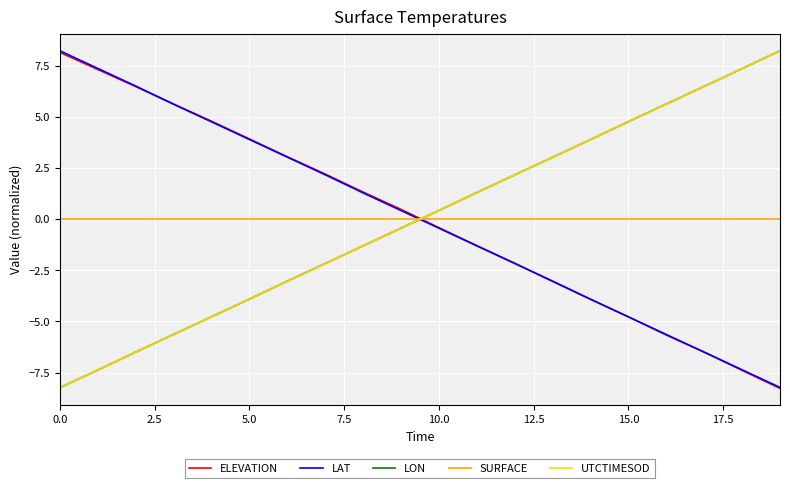

How many times do LON and ELEVATION cross each other?

1